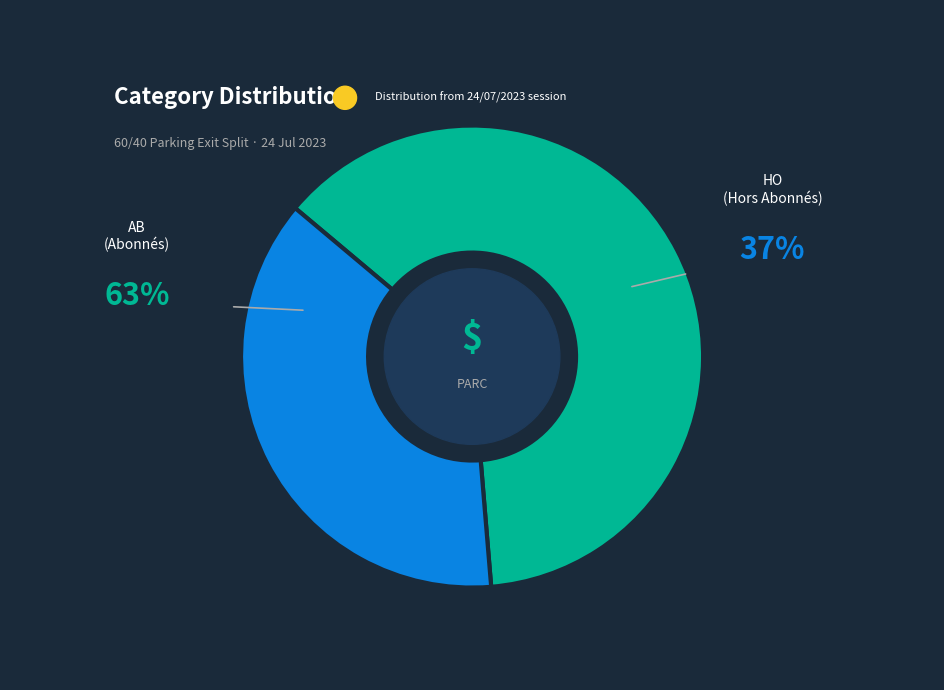

How many segments does this pie chart have?

2